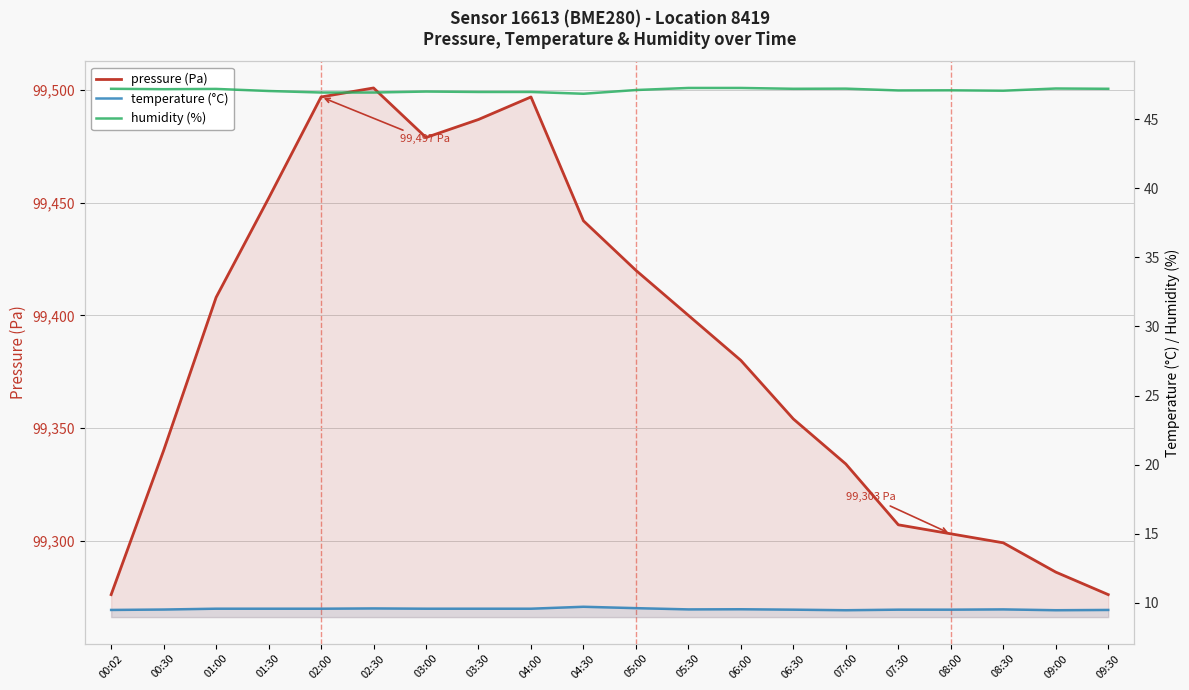

What is the sum of all humidity (%) values?

941.9